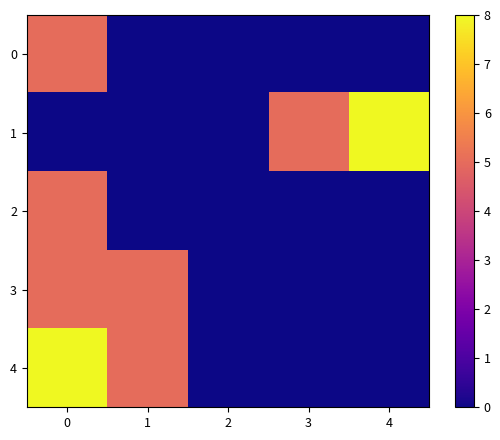

Reading left to right, extract all data points from this chart.

0: 0=5	1=0	2=0	3=0	4=0
1: 0=0	1=0	2=0	3=5	4=8
2: 0=5	1=0	2=0	3=0	4=0
3: 0=5	1=5	2=0	3=0	4=0
4: 0=8	1=5	2=0	3=0	4=0